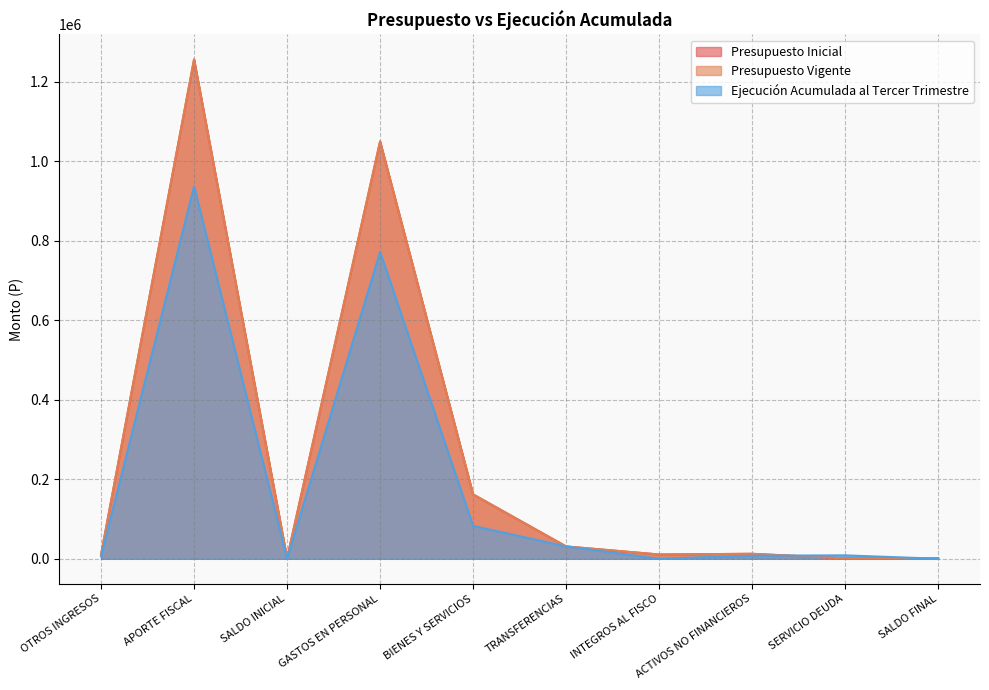

True or false: Presupuesto Vigente has a value of 1256071 at APORTE FISCAL.

True